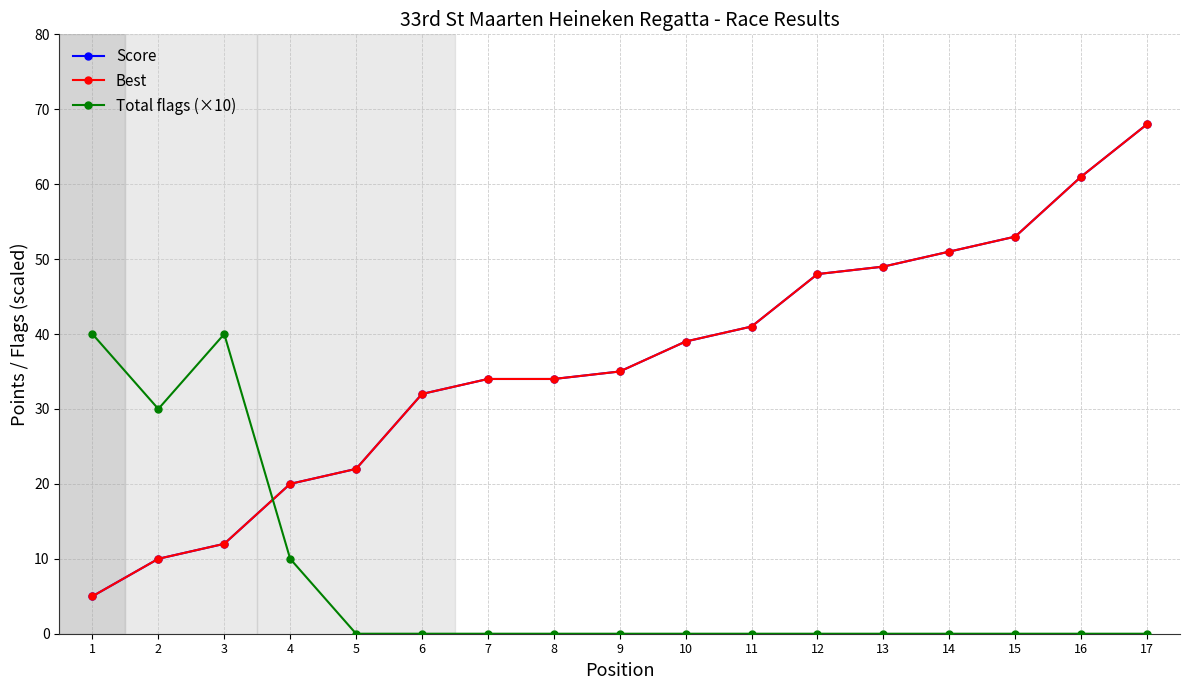

Is this an area chart (filled region under the line)?

No